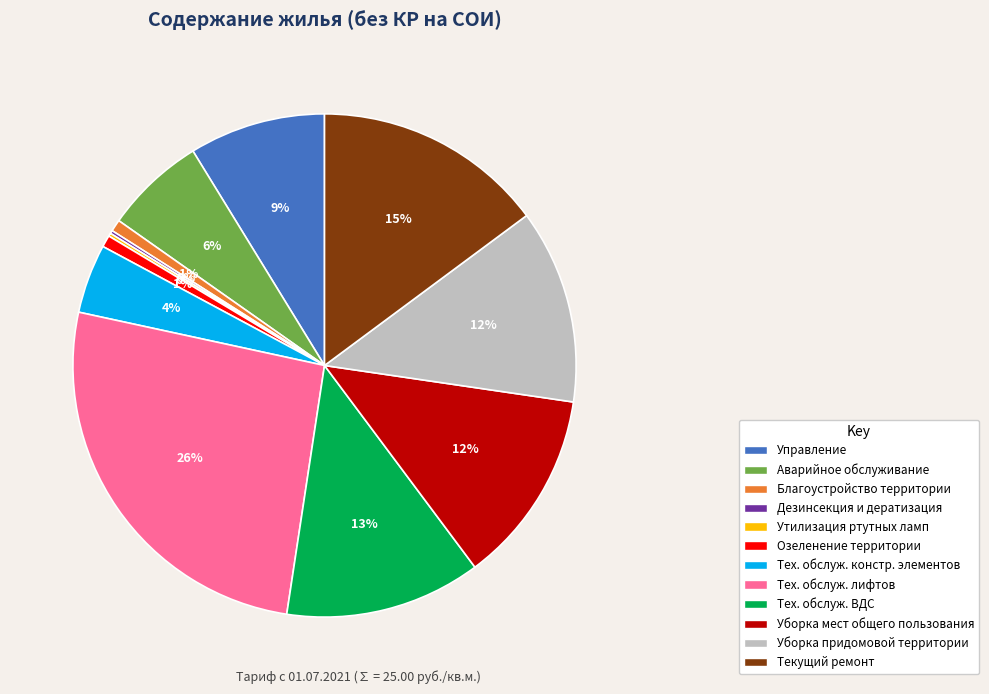

Which slice is the largest?

Тех. обслуж. лифтов